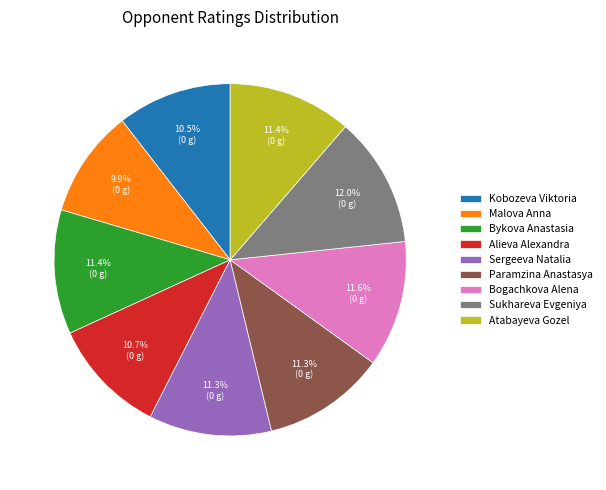

To the nearest percent, what is the difference between the largest and smallest slice percentages?

2%